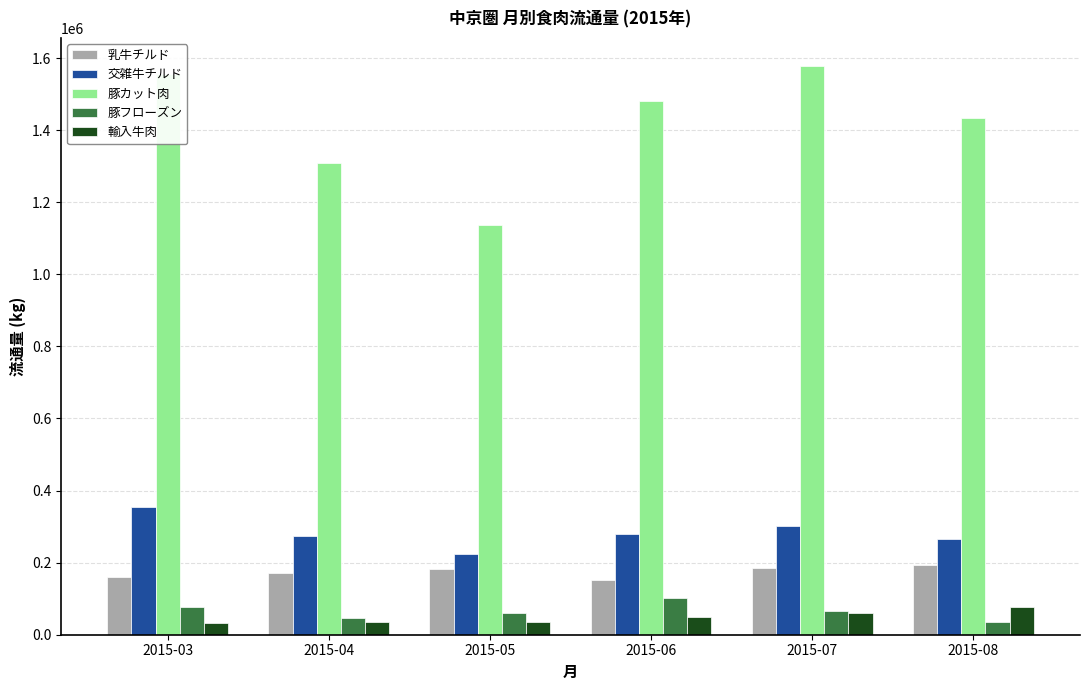

At how many categories does at least one series exceed 1161816?

5